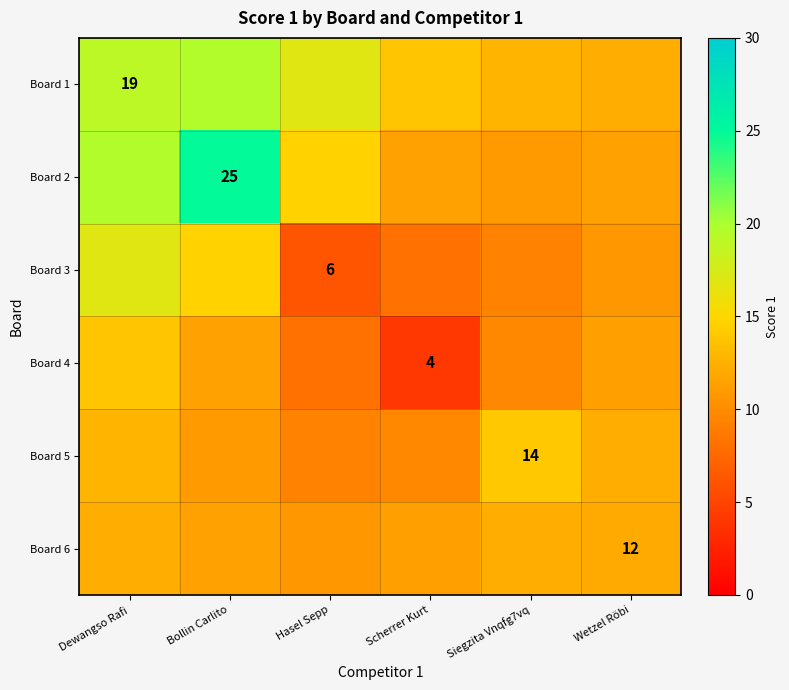

What is the difference between the maximum and minimum values in the Board 5 series?

4.5